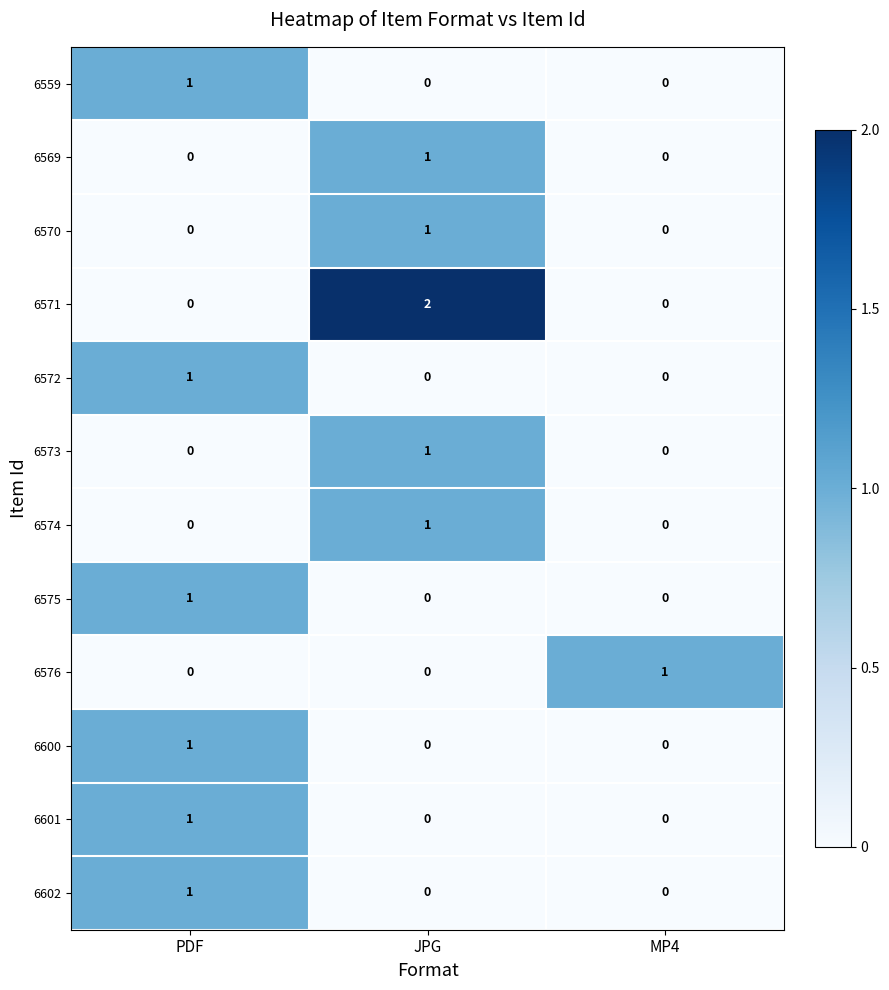

The value of 6570 at JPG is 1. True or false?

True